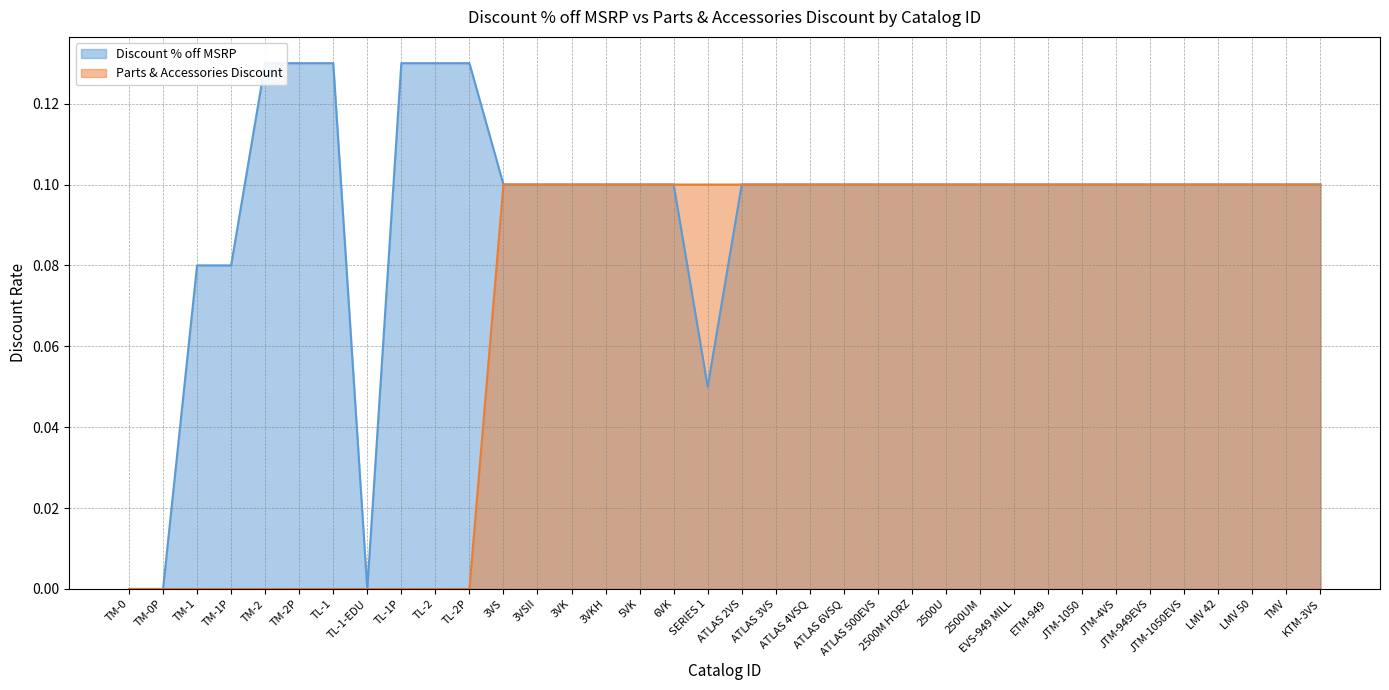

True or false: Parts & Accessories Discount and Discount % off MSRP intersect in this chart.

False